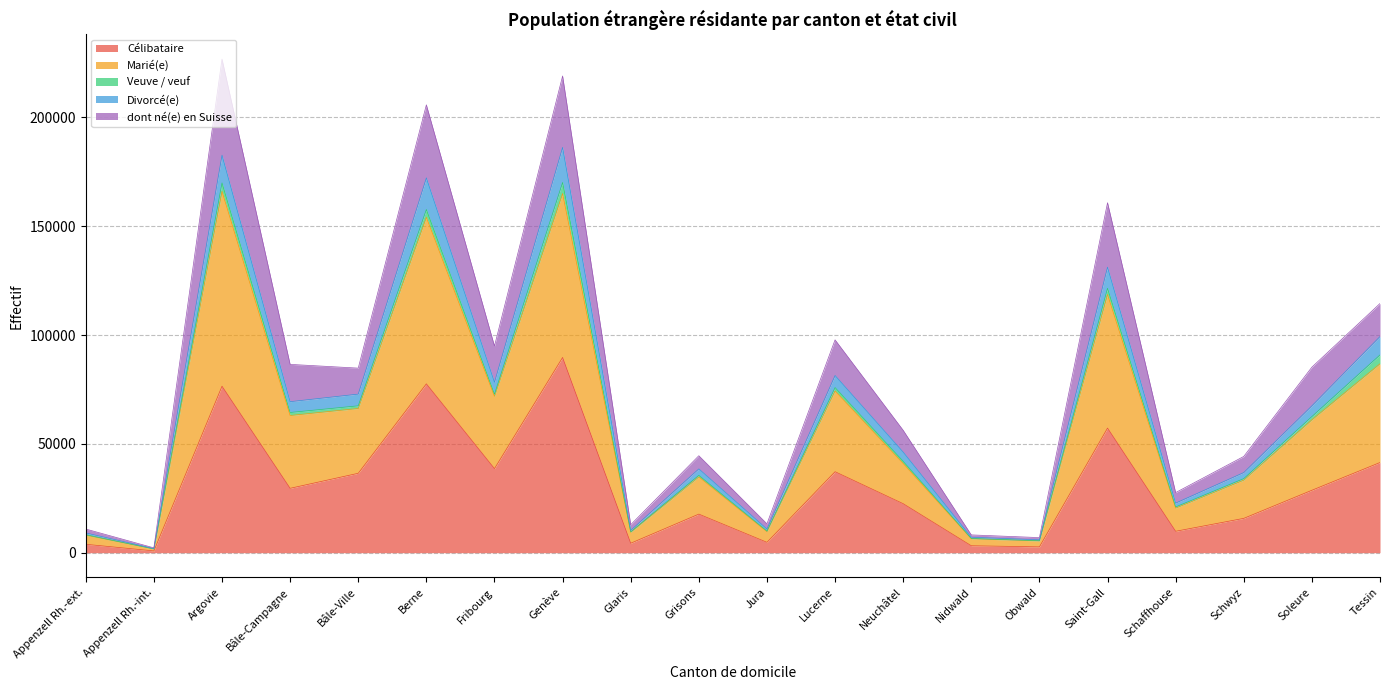

At which label does Célibataire reach its peak?

Genève